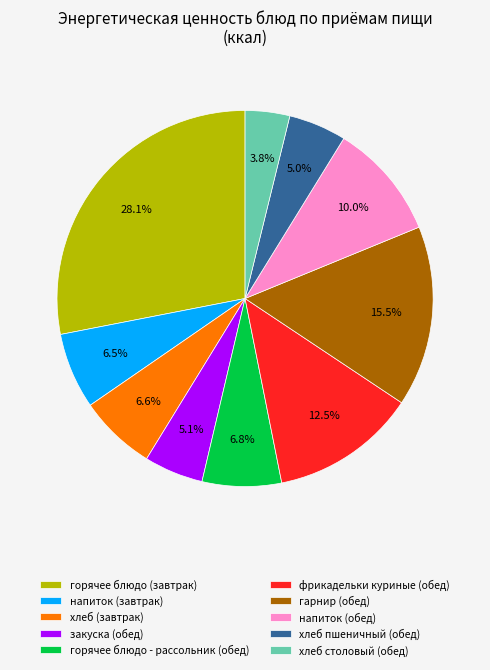

Which has a higher value, напиток (обед) or закуска (обед)?

напиток (обед)